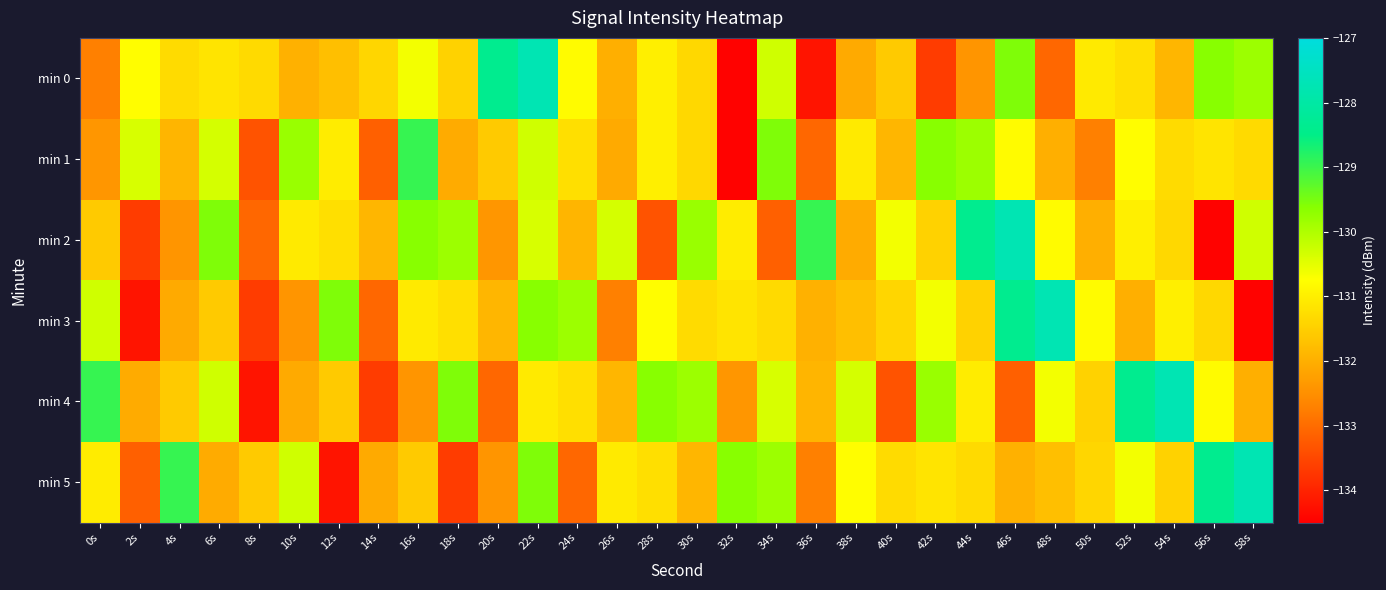

Which label corresponds to the largest value in the chart?

22s